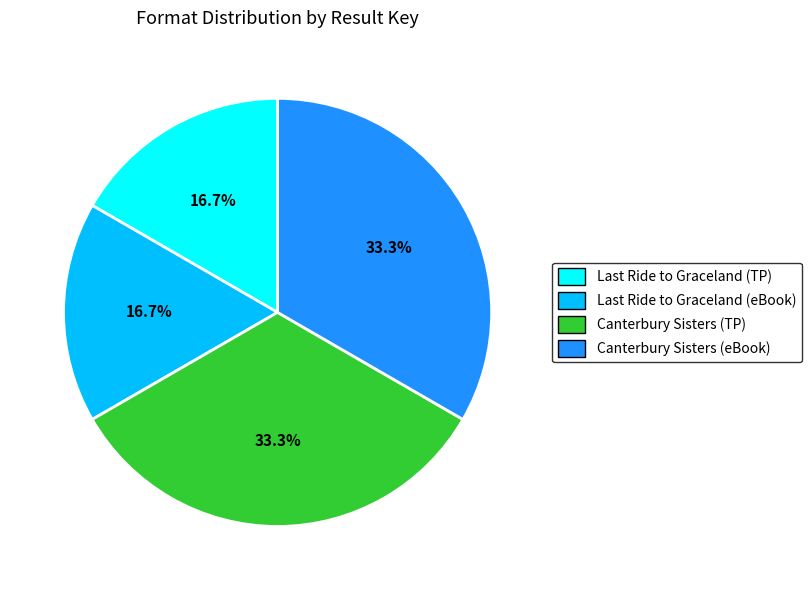

Is there a majority slice in this chart?

No